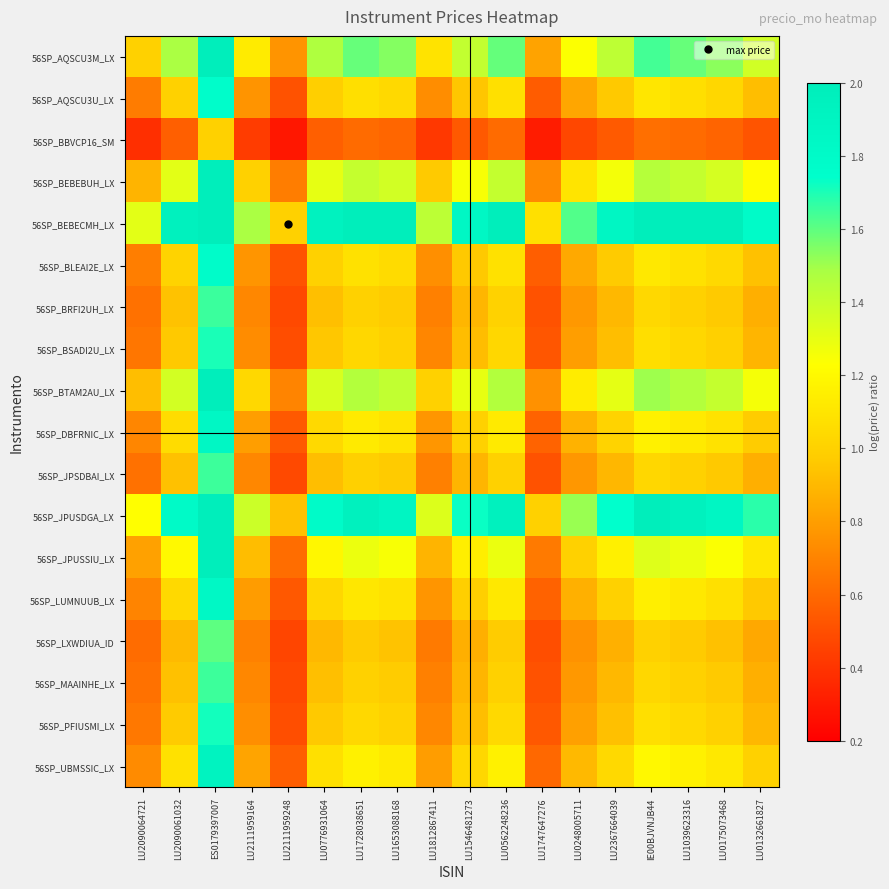

How many series are shown in this chart?

18